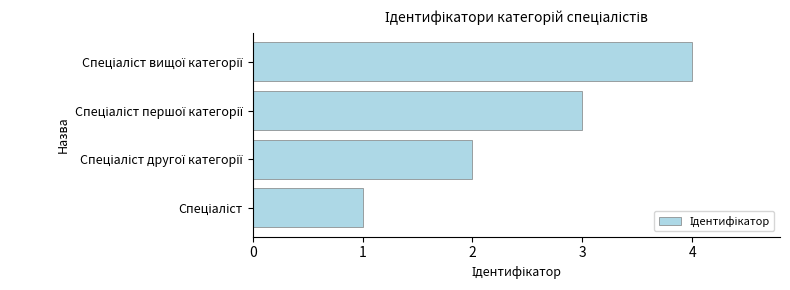

How many bars are there in total?

4